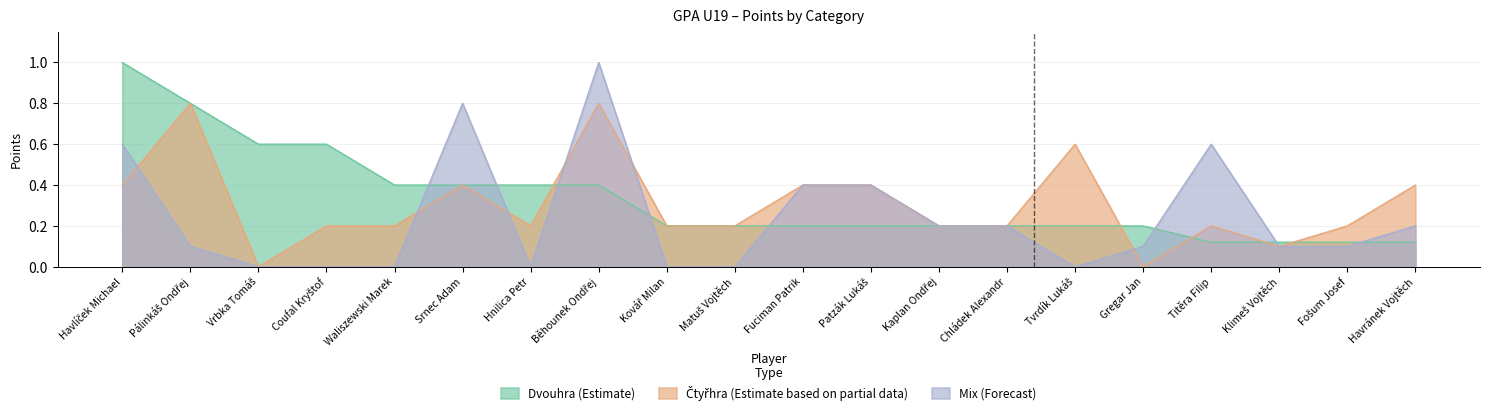

What are all the series names shown in the legend?

Dvouhra (Estimate), Čtyřhra (Estimate based on partial data), Mix (Forecast)